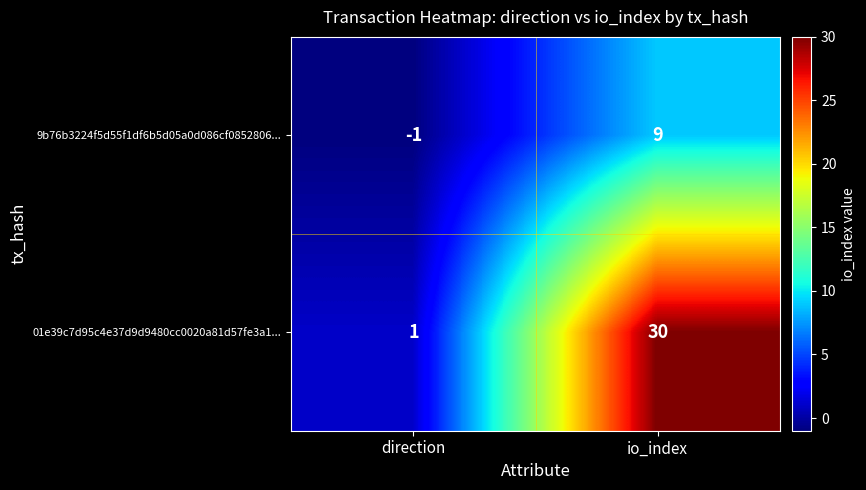

What is the approximate value of 01e39c7d95c4e37d9d9480cc0020a81d57fe3a1... at io_index, to the nearest 10?

30